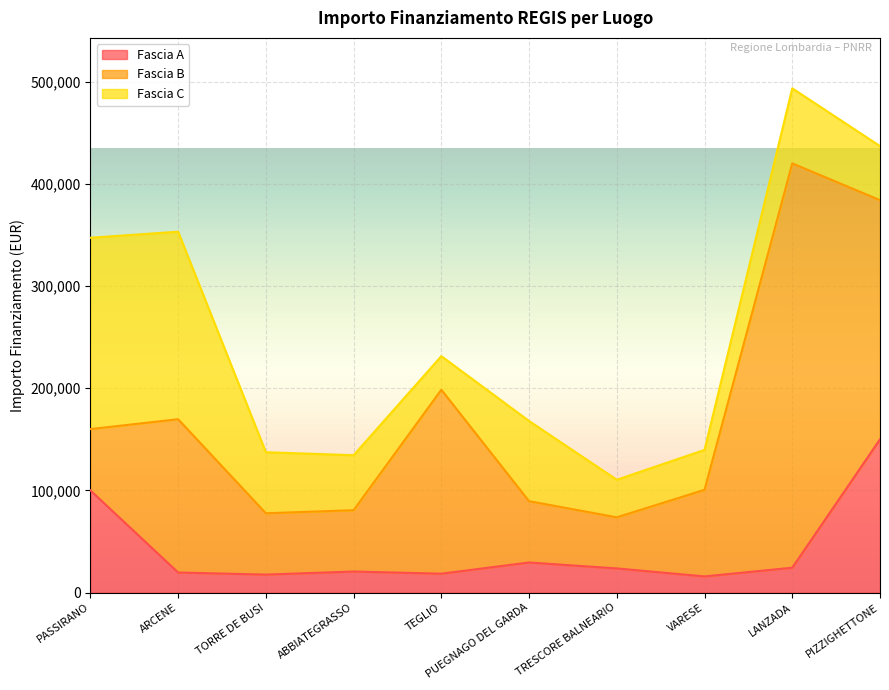

Which series changed the most between ABBIATEGRASSO and LANZADA?

Fascia B